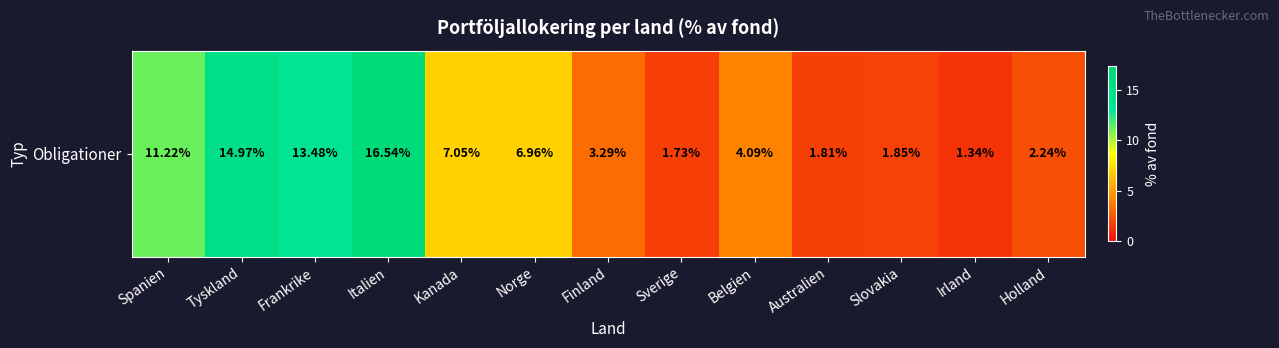

What is the ratio of the value at Belgien to the value at Holland?

1.8